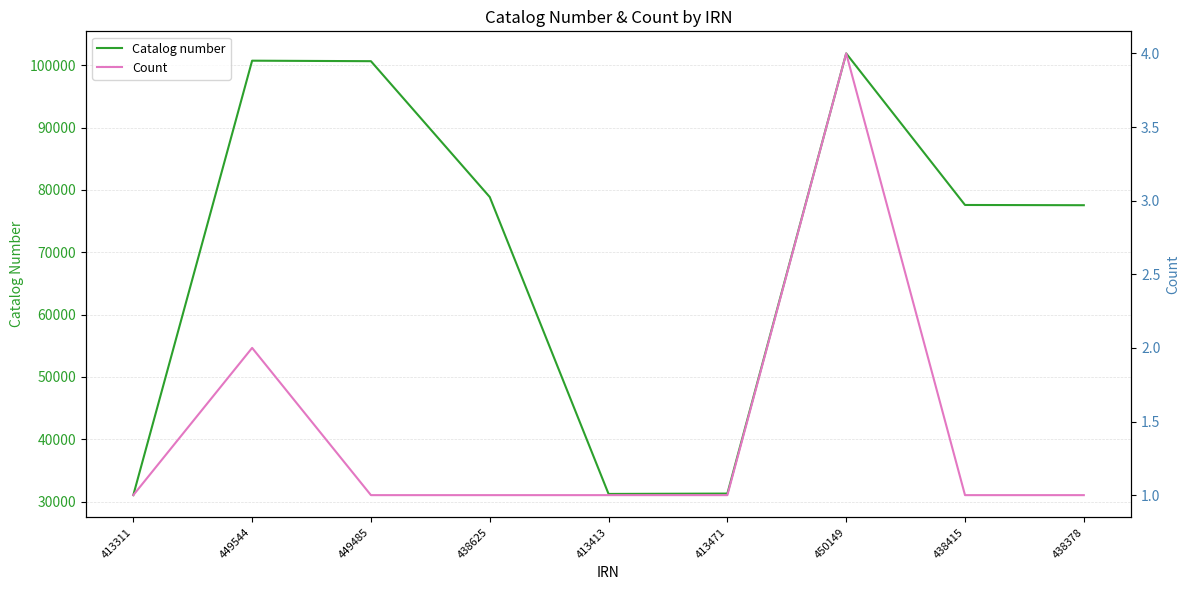

At which category does the chart reach its peak across all series?

450149